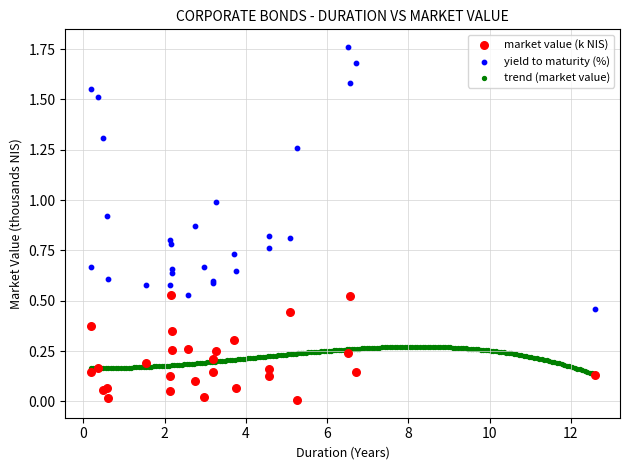

Which series contains the lowest Y value?

market value (k NIS)